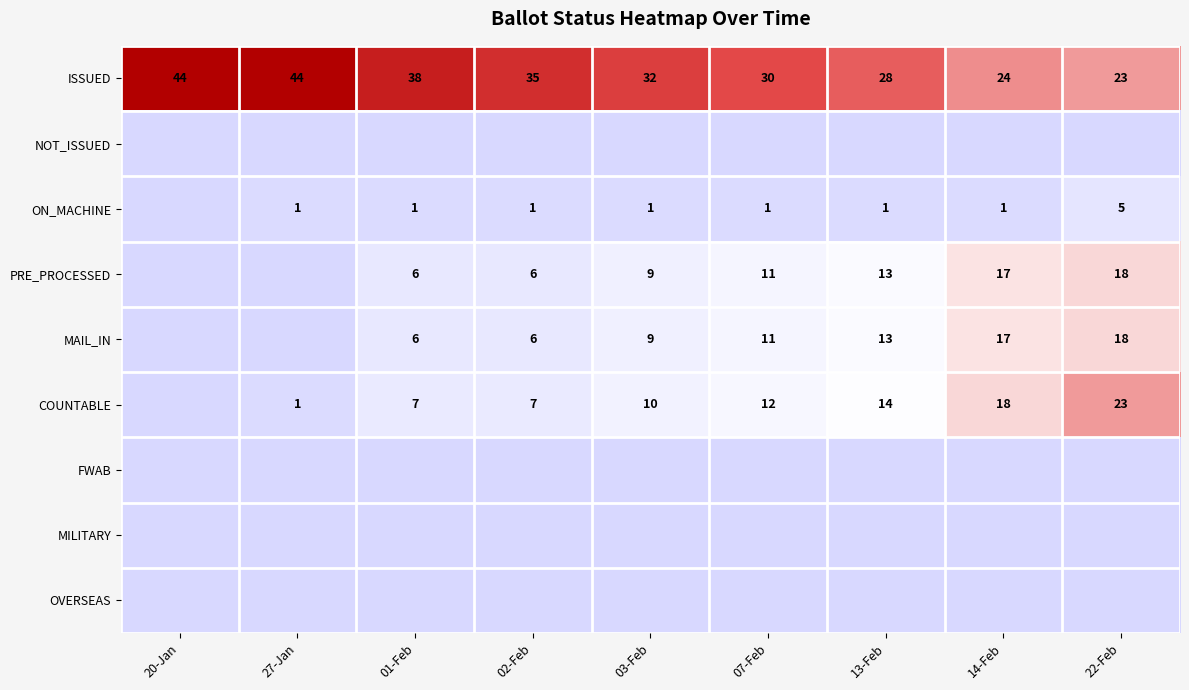

The COUNTABLE series shows 1 at 27-Jan. True or false?

True